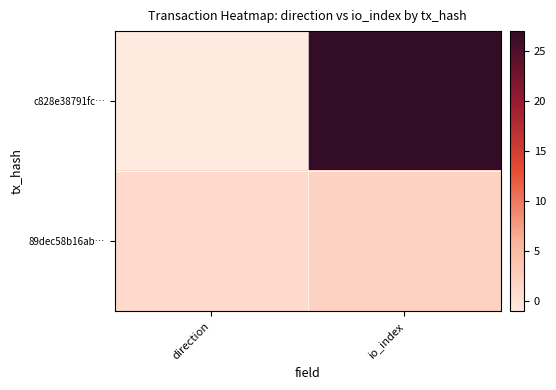

What is the total value across all series at io_index?

29